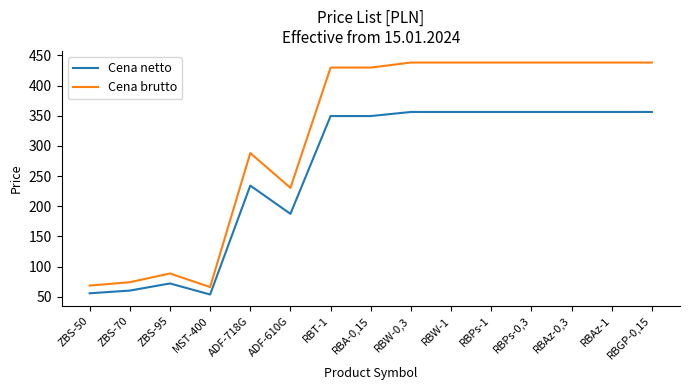

Where is Cena netto nearest to the value 205?

ADF-610G